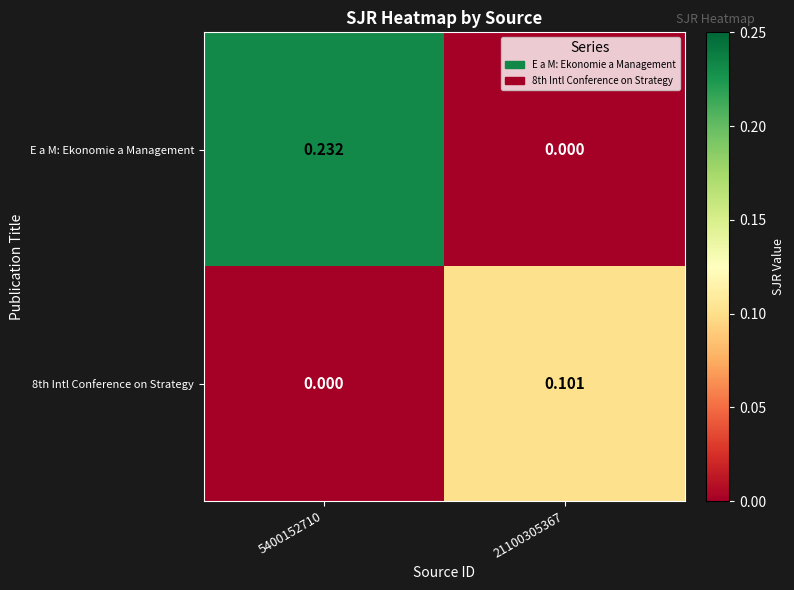

Between 5400152710 and 21100305367, which series saw the biggest shift?

E a M: Ekonomie a Management